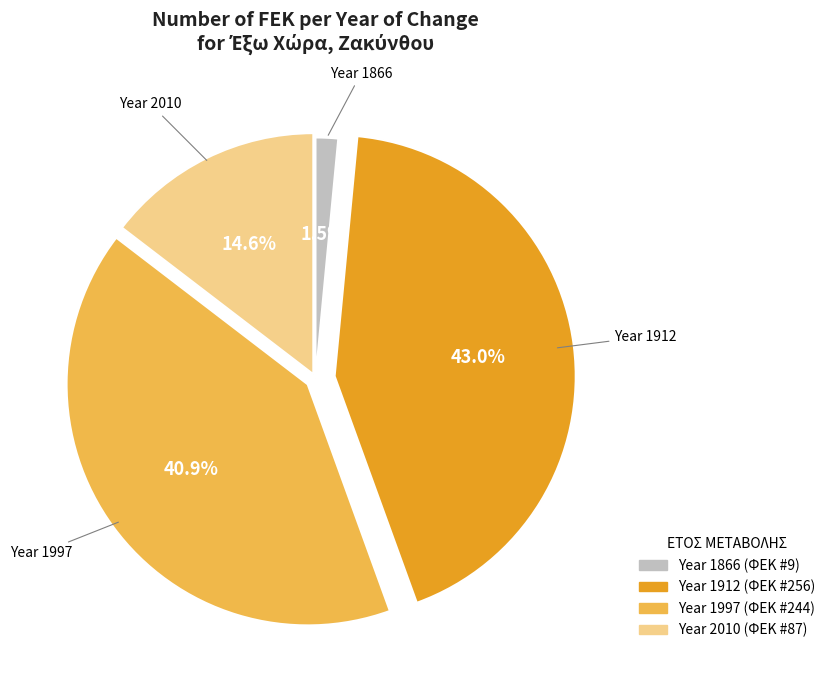

Does any single category account for the majority?

No